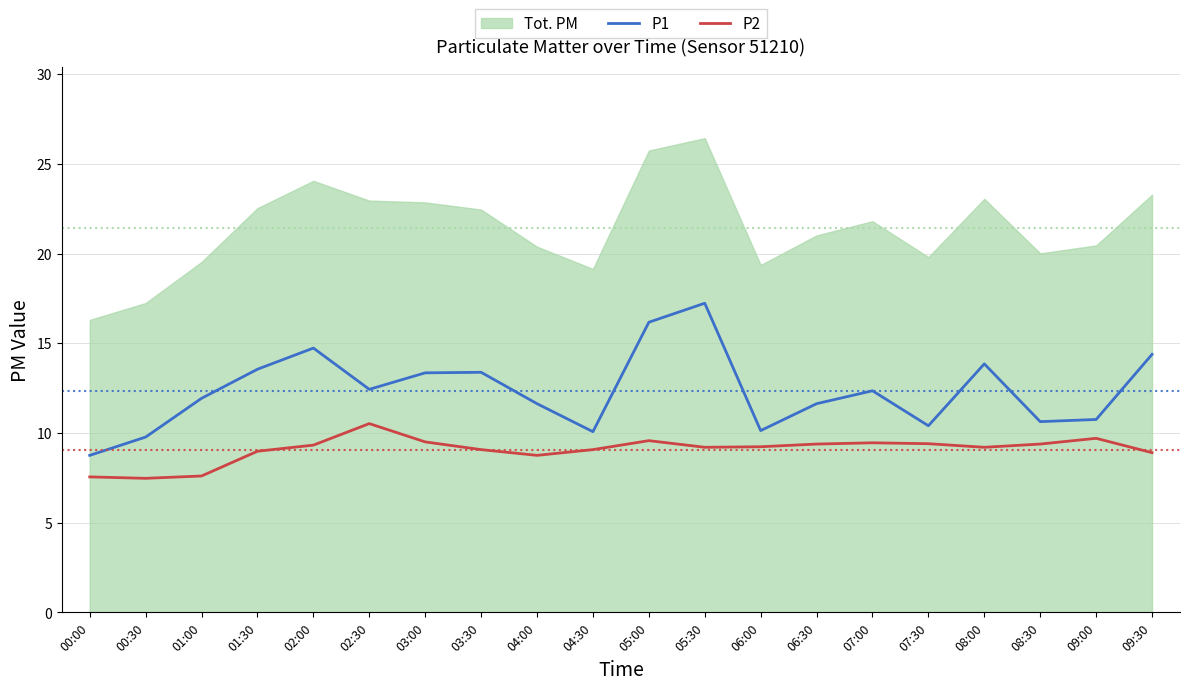

Between 06:30 and 05:30, which is larger?

05:30